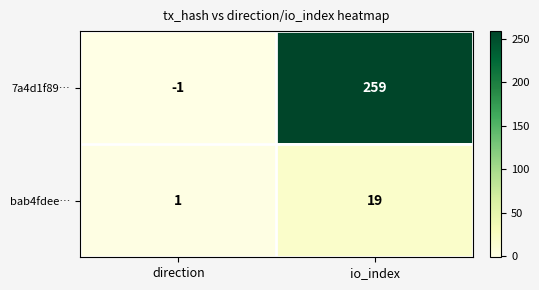

What is the sum of the bab4fdee… values at direction and io_index?

20